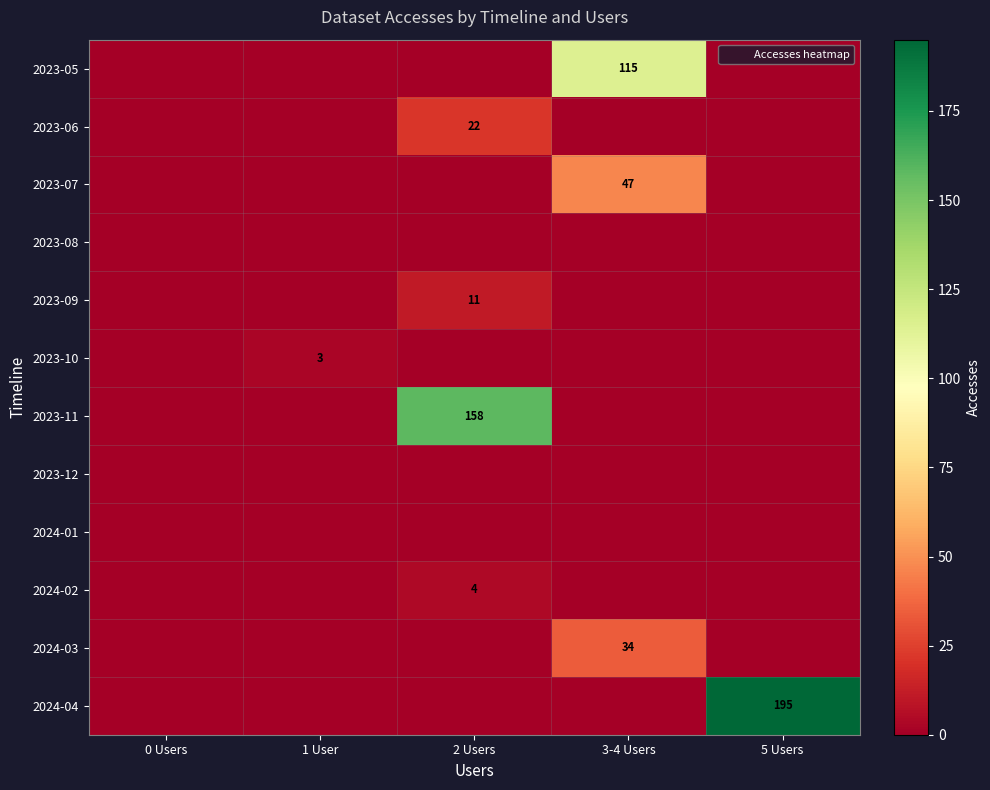

Rank the categories by 2023-10 value from highest to lowest.

1 User, 0 Users, 2 Users, 3-4 Users, 5 Users